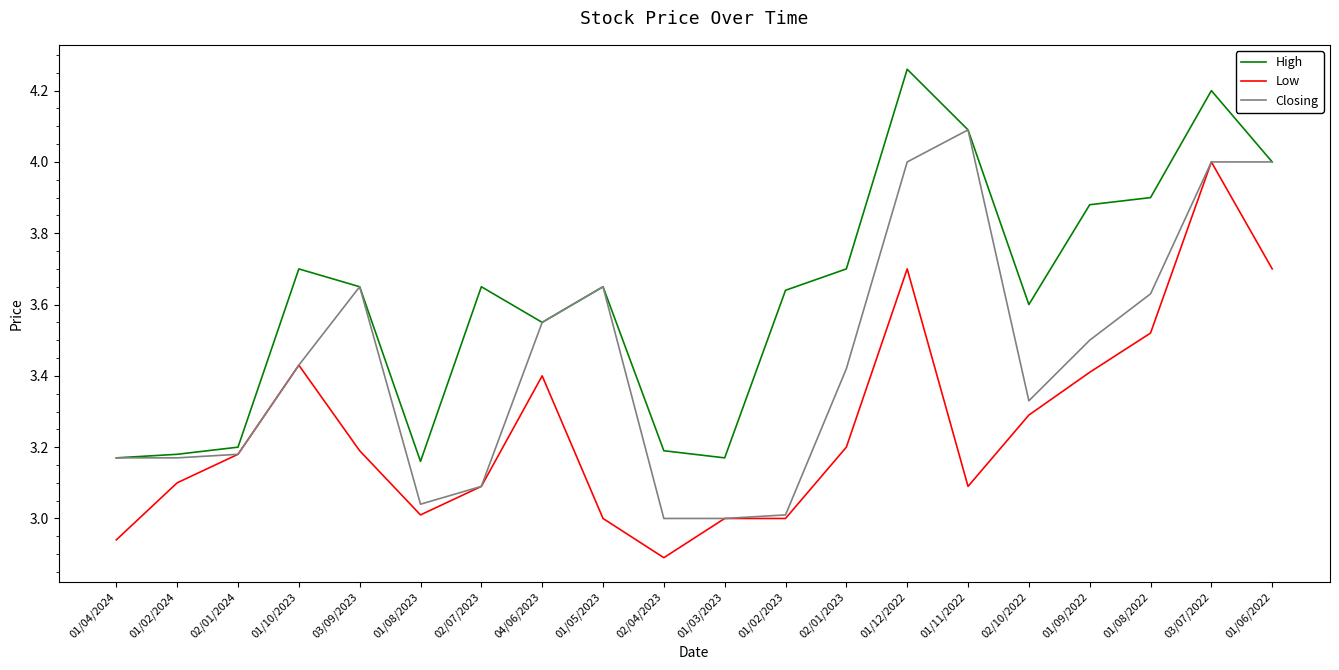

Which series changed the most between 02/01/2023 and 03/07/2022?

Low